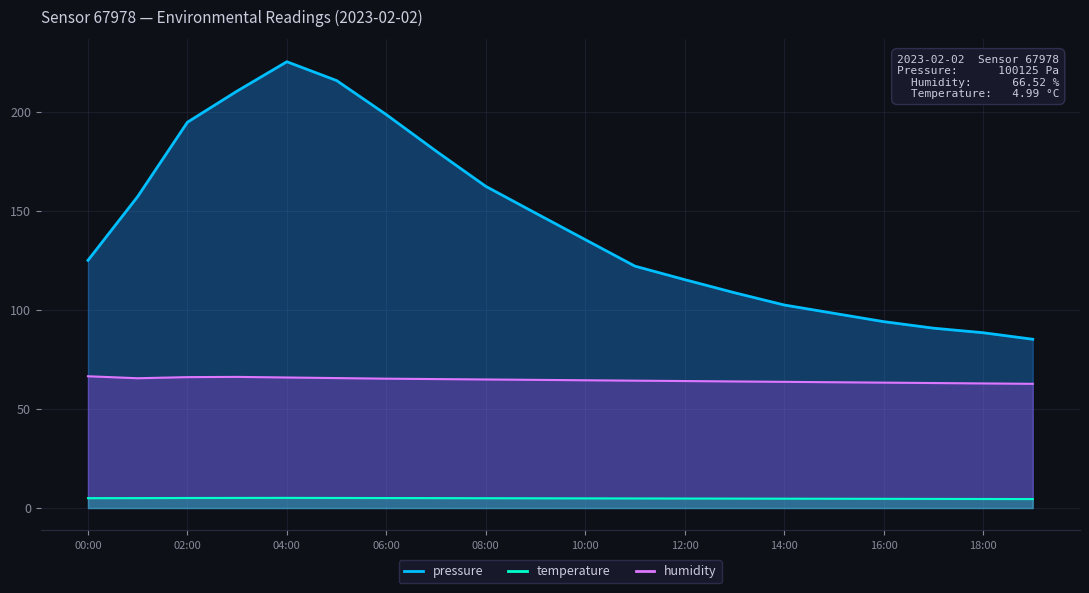

Rank the series by their average value, from lowest to highest.

temperature, humidity, pressure